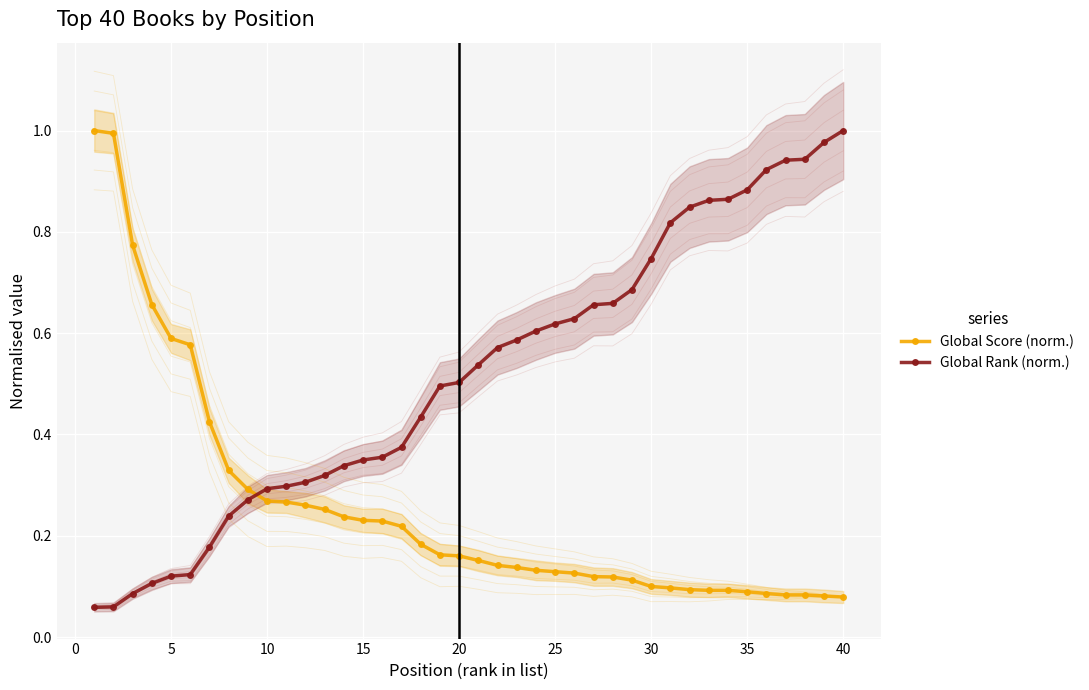

Rank the series by their maximum value, from highest to lowest.

Global Score (norm.), Global Rank (norm.)